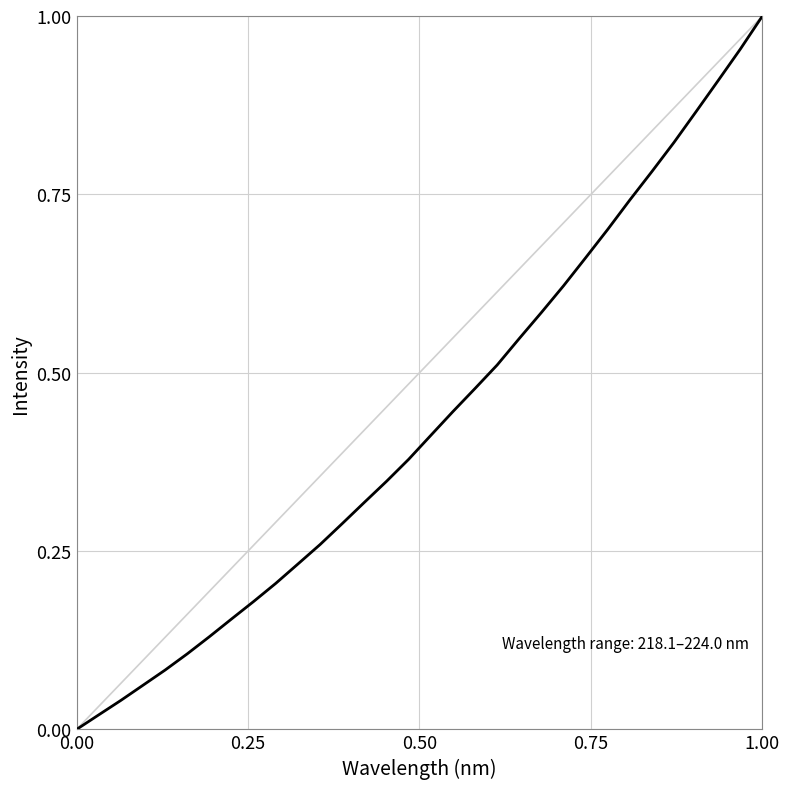

True or false: the data has more than 2 interior local peaks.

False